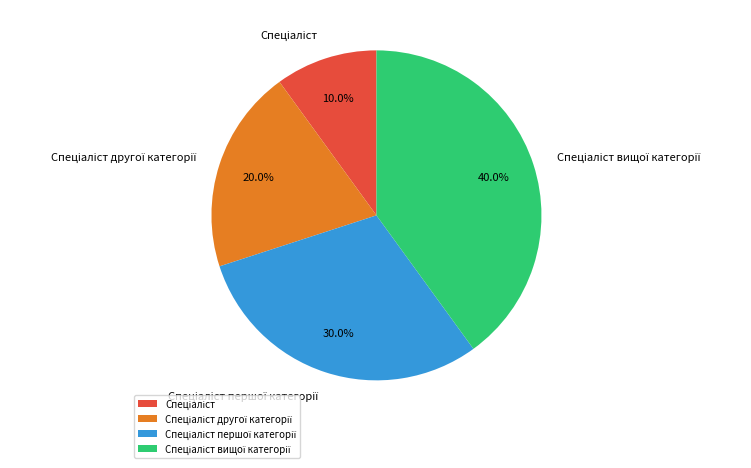

Is there a majority slice in this chart?

No